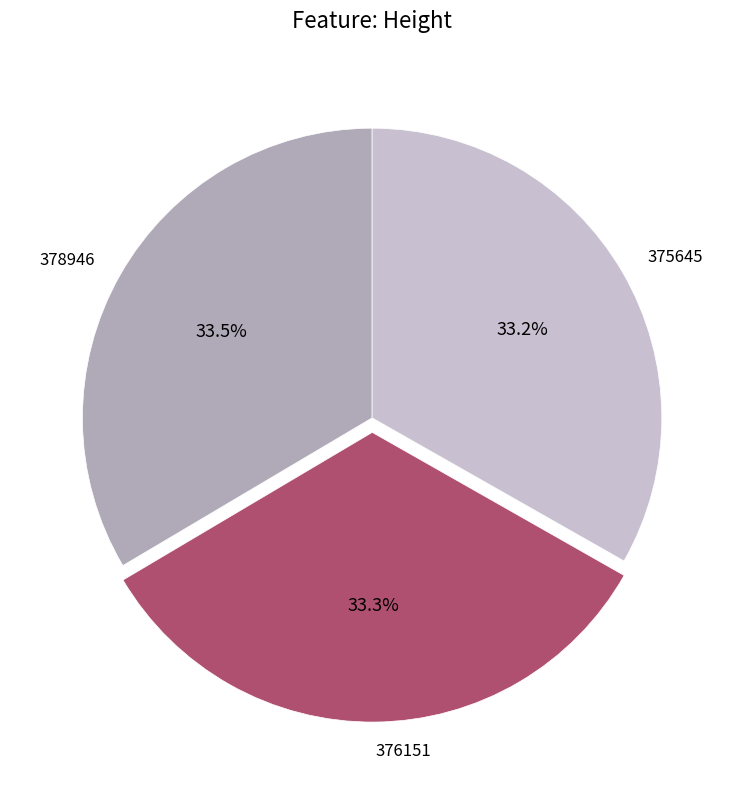

Is there any slice that represents more than half of the pie?

No